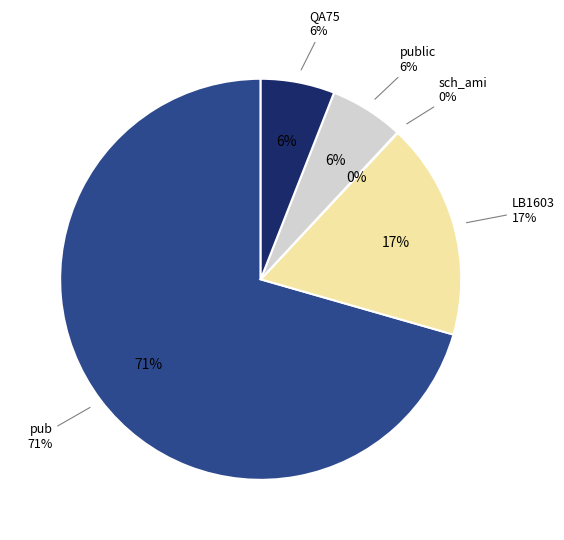

Which slice represents more than half of the pie?

pub